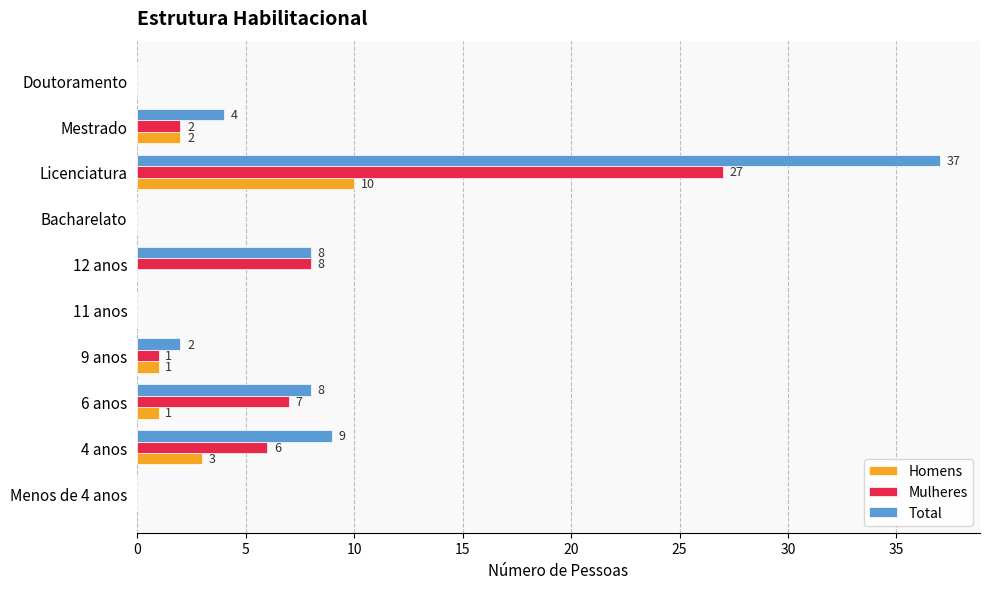

True or false: Mulheres has a value of 0 at Menos de 4 anos.

True